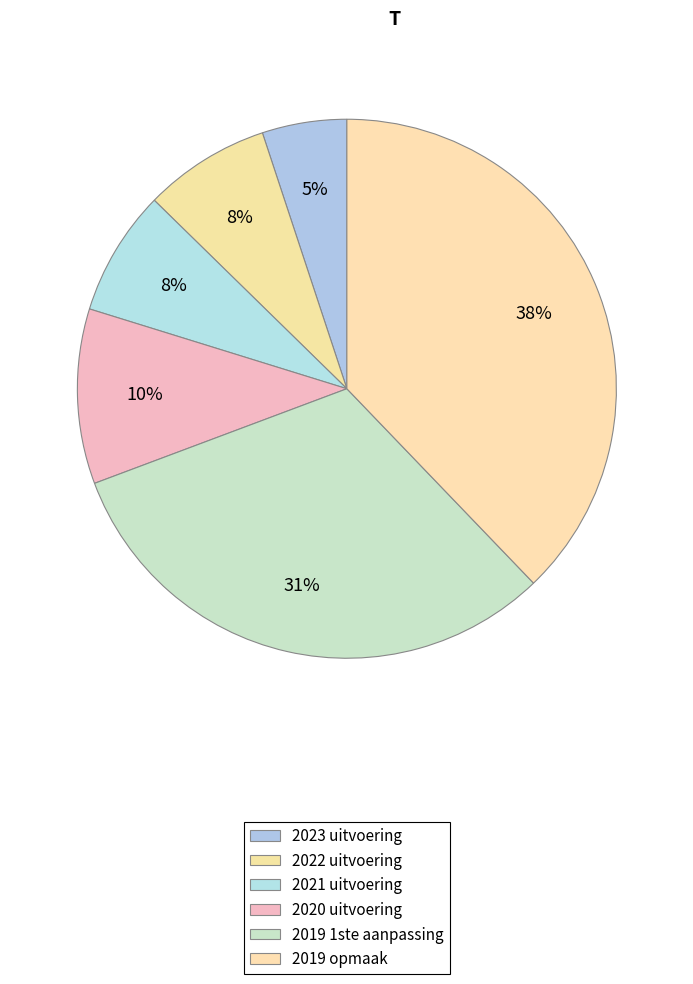

To the nearest percent, what portion does 2020 uitvoering represent?

10%